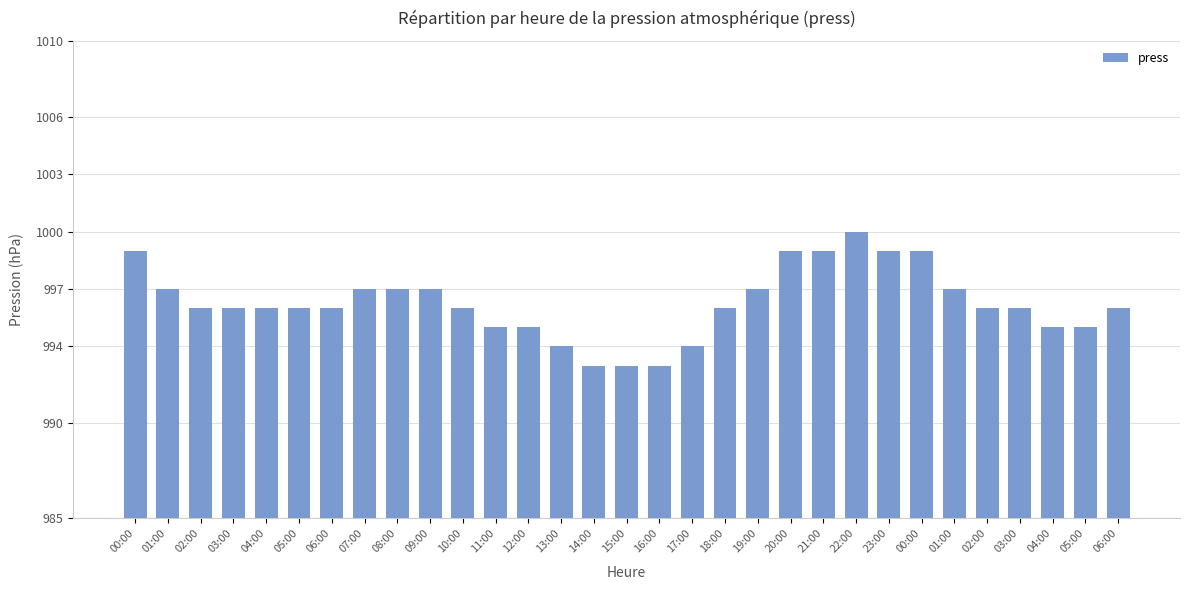

Are the bars horizontal?

No